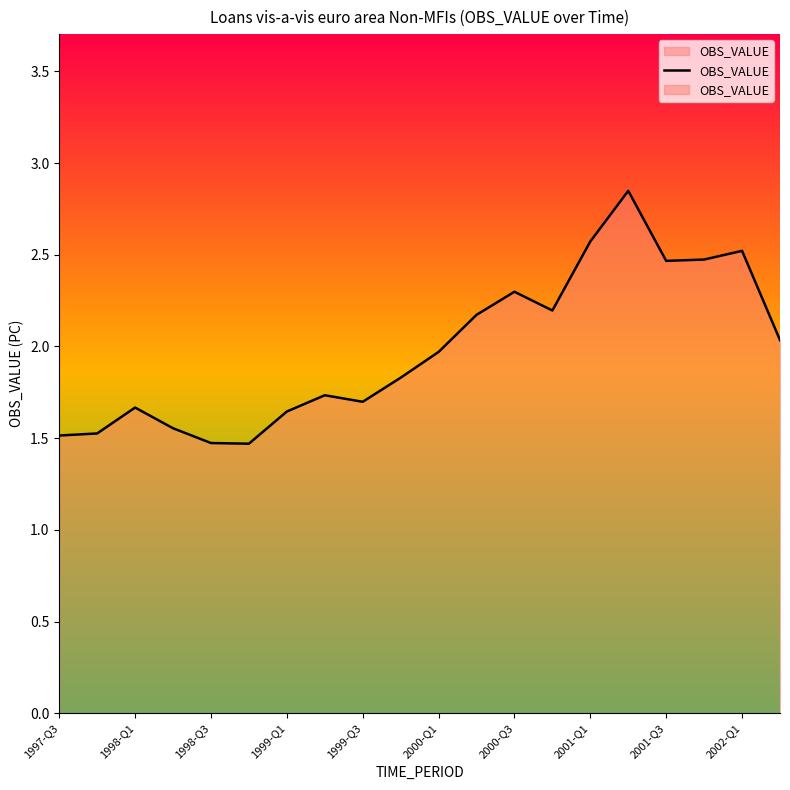

What is the value of the 3rd point from the left?

1.7